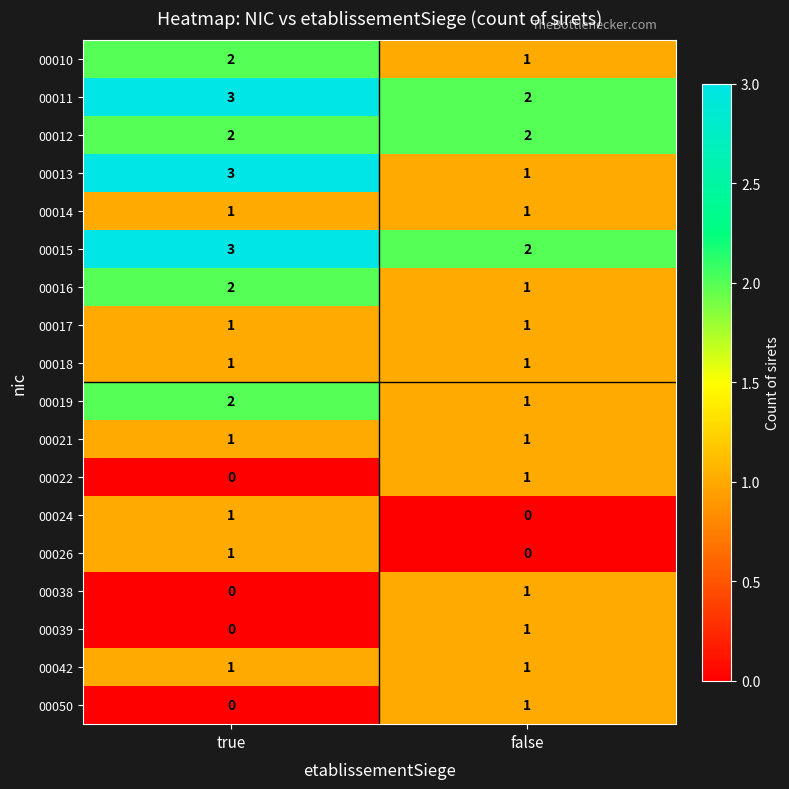

What is the total value across all series at true?

24